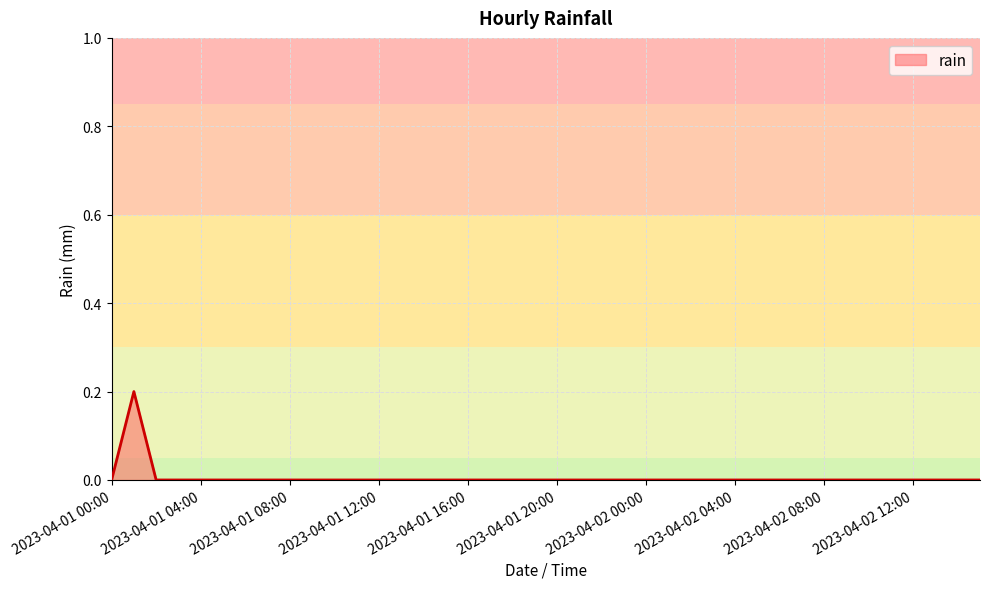

List the labels in order of value, smallest first.

2023-04-01 00:00, 2023-04-01 02:00, 2023-04-01 03:00, 2023-04-01 04:00, 2023-04-01 05:00, 2023-04-01 06:00, 2023-04-01 07:00, 2023-04-01 08:00, 2023-04-01 09:00, 2023-04-01 10:00, 2023-04-01 11:00, 2023-04-01 12:00, 2023-04-01 13:00, 2023-04-01 14:00, 2023-04-01 15:00, 2023-04-01 16:00, 2023-04-01 17:00, 2023-04-01 18:00, 2023-04-01 19:00, 2023-04-01 20:00, 2023-04-01 21:00, 2023-04-01 22:00, 2023-04-01 23:00, 2023-04-02 00:00, 2023-04-02 01:00, 2023-04-02 02:00, 2023-04-02 03:00, 2023-04-02 04:00, 2023-04-02 05:00, 2023-04-02 06:00, 2023-04-02 07:00, 2023-04-02 08:00, 2023-04-02 09:00, 2023-04-02 10:00, 2023-04-02 11:00, 2023-04-02 12:00, 2023-04-02 13:00, 2023-04-02 14:00, 2023-04-02 15:00, 2023-04-01 01:00